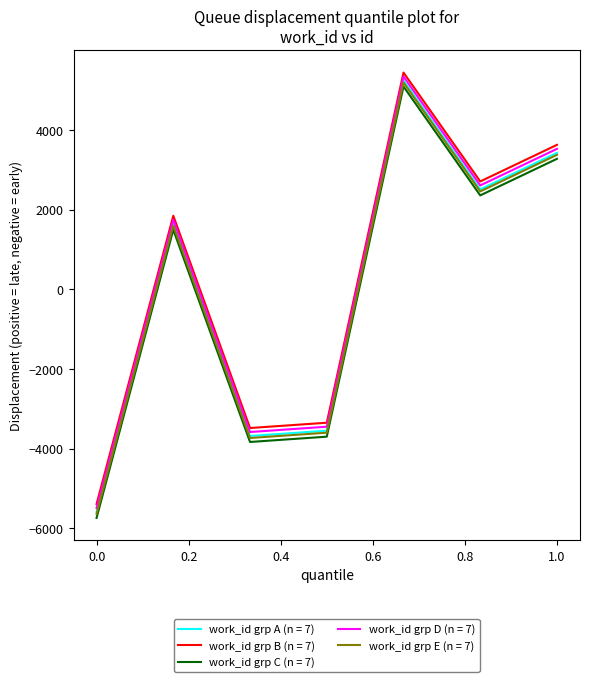

What is the smallest value displayed?

-5737.1